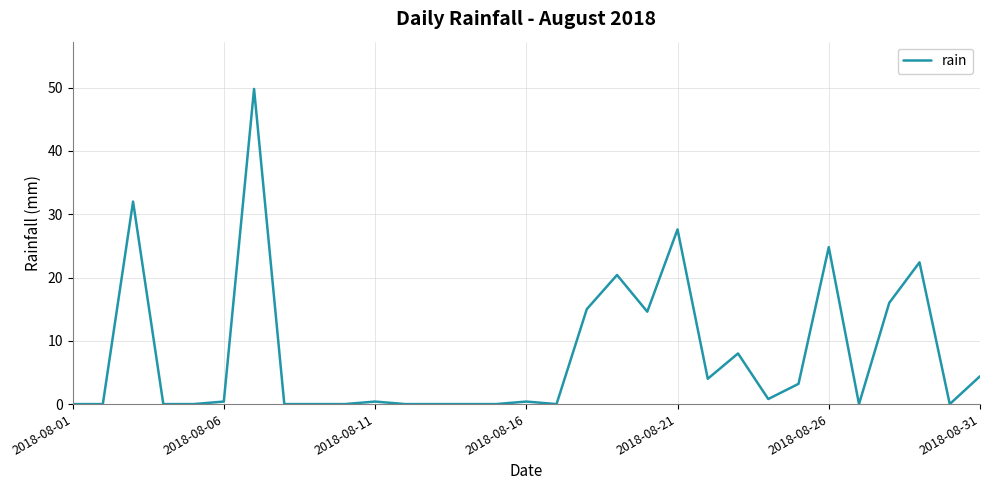

What is the maximum value shown in the chart?

49.8